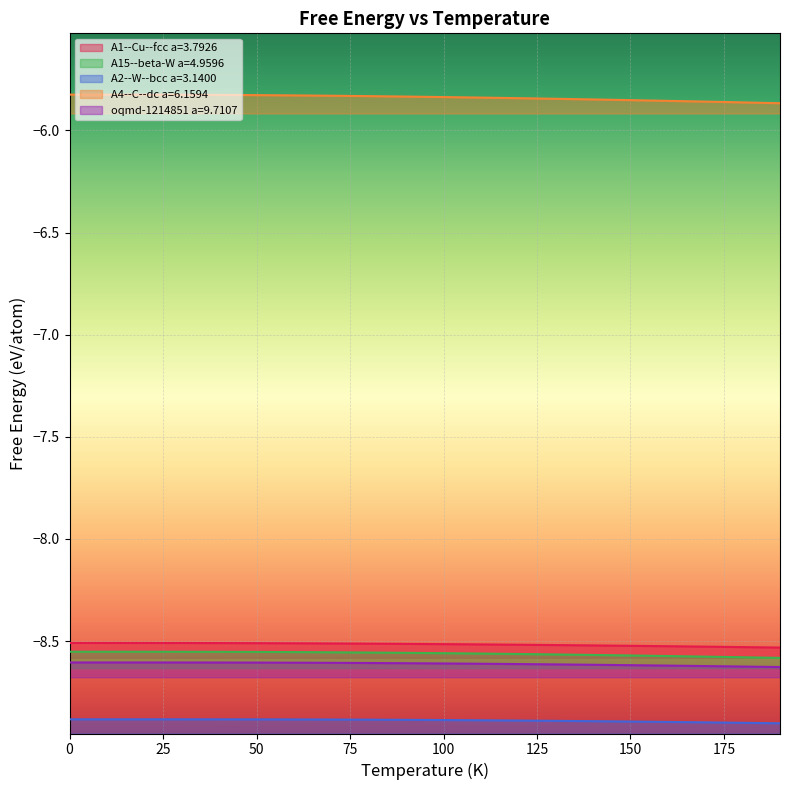

Read the A1--Cu--fcc a=3.7926 value at 190.0.

-8.5